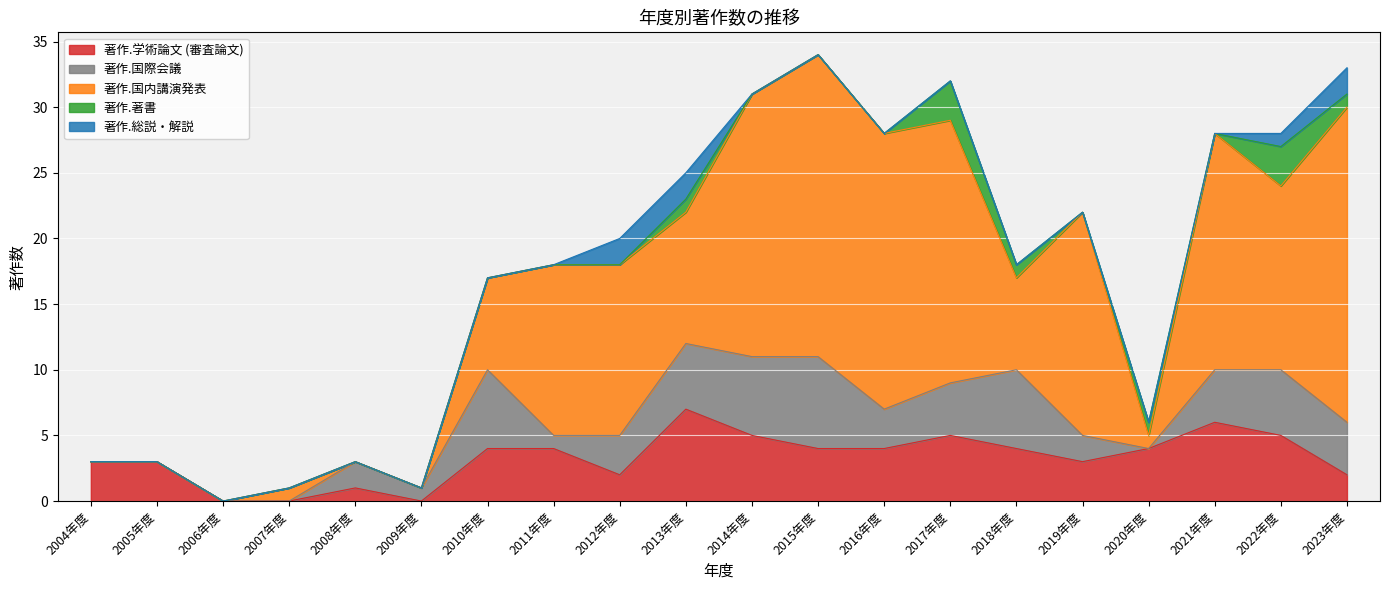

How many 著作.総説・解説 values are between 0 and 1?

17